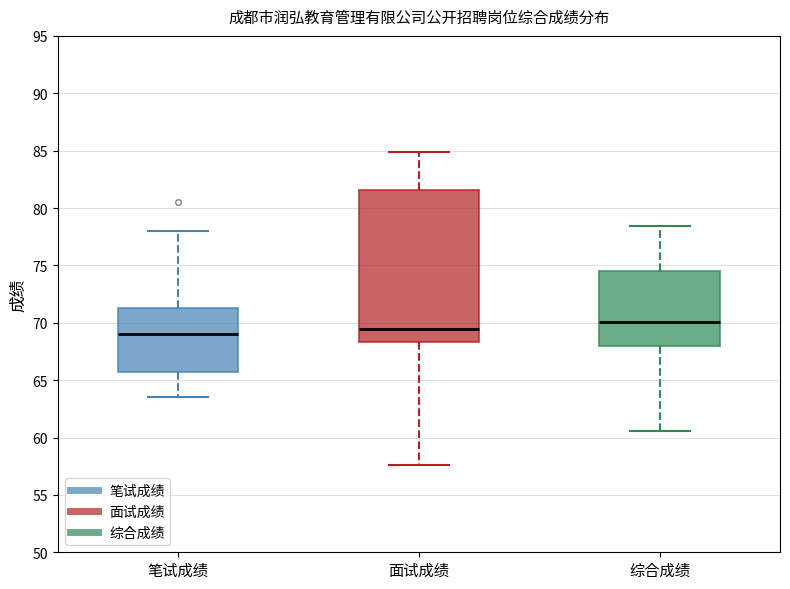

Which box is the tallest, from its lower edge to its upper edge?

面试成绩